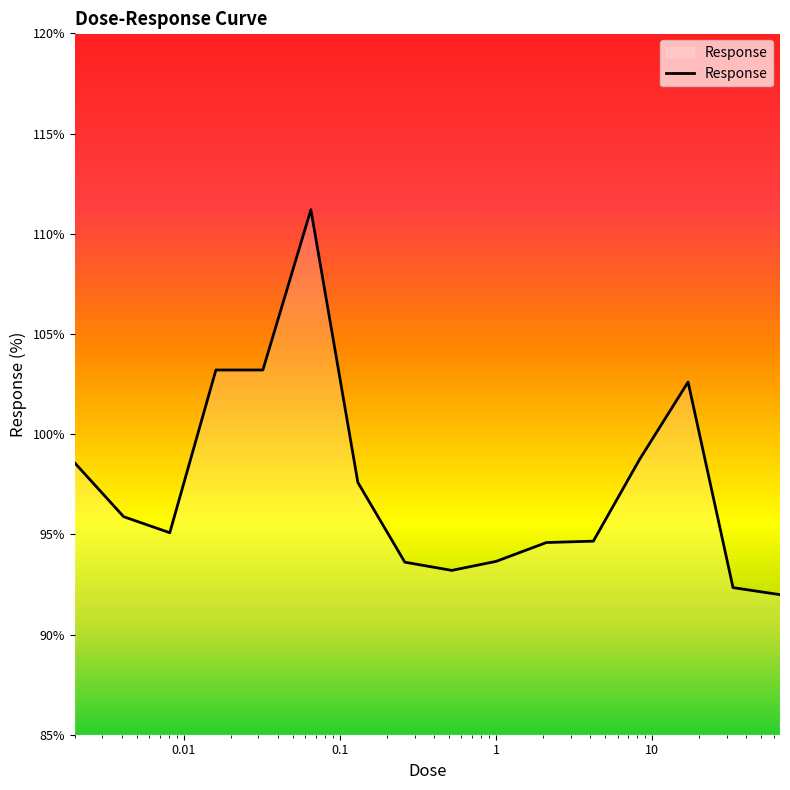

What is the greatest value displayed?

111.2